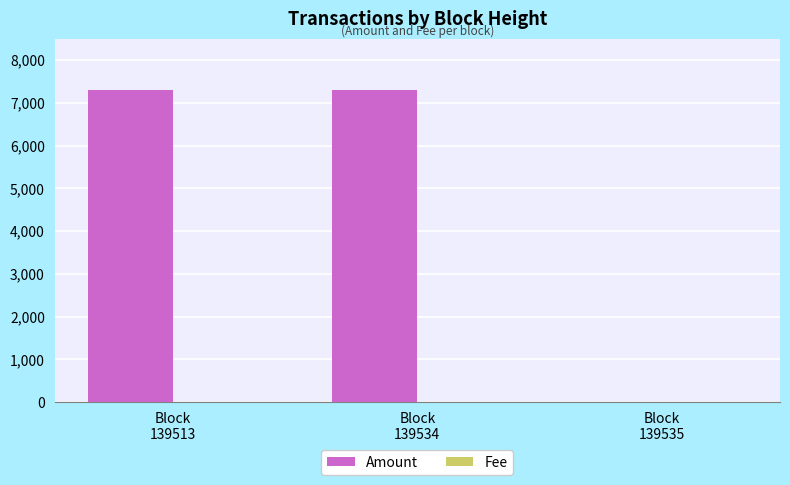

What is the sum of all Amount values?

14599